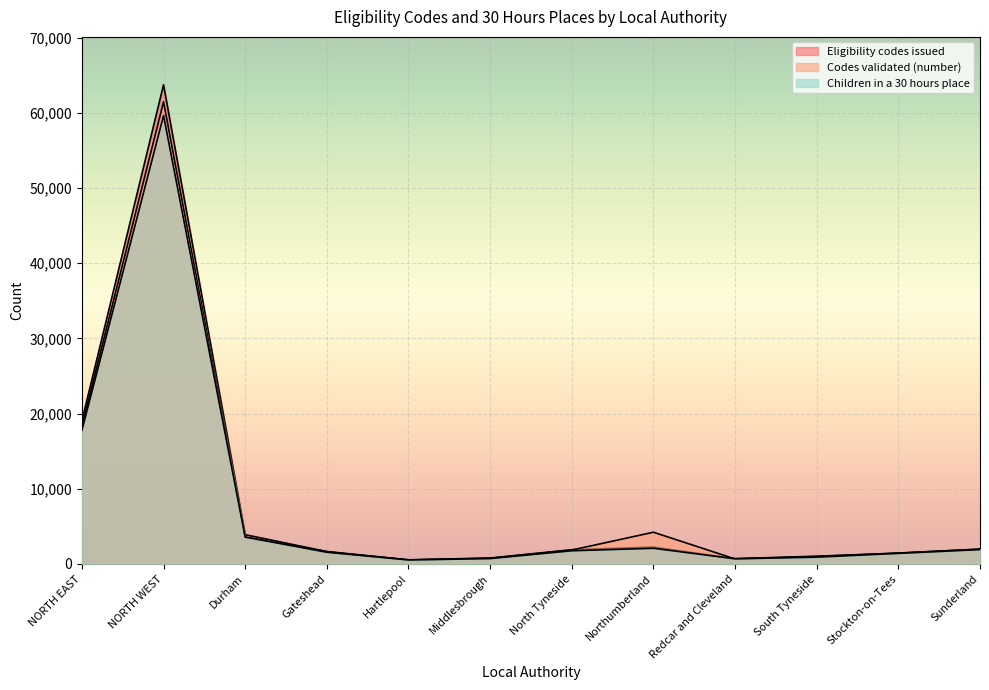

How many data points in Codes validated (number) are less than 1845?

6